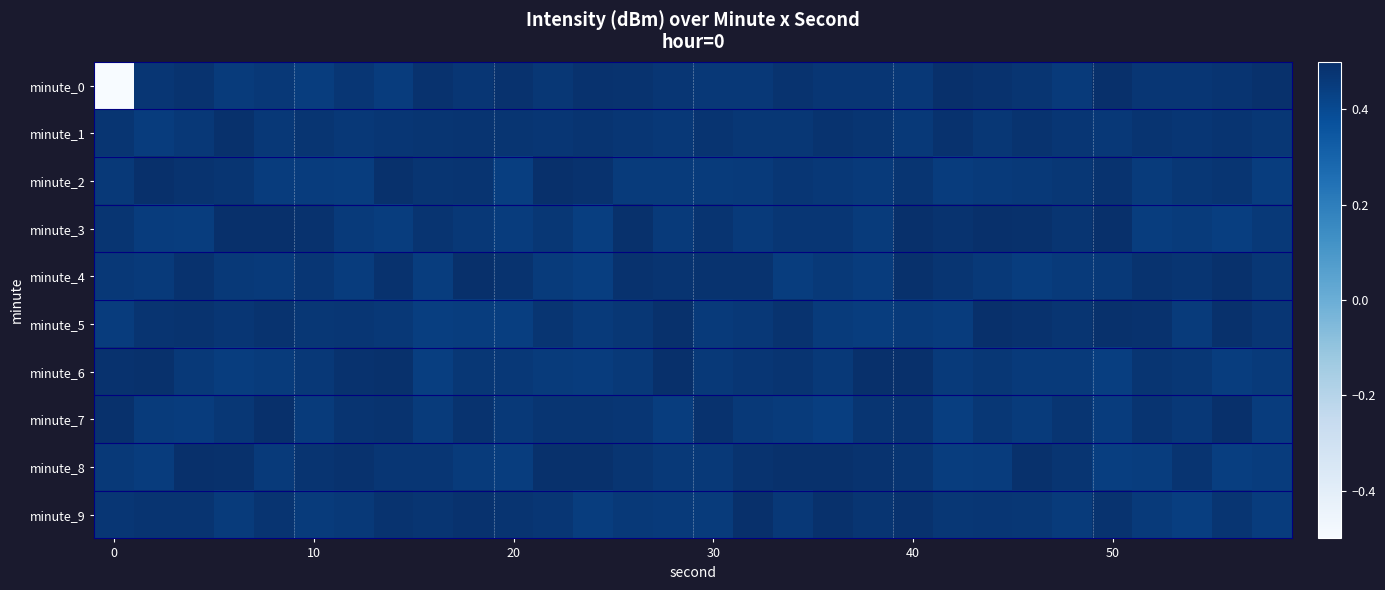

Rank the series by their maximum value, from lowest to highest.

minute_1, minute_8, minute_5, minute_0, minute_3, minute_2, minute_6, minute_9, minute_7, minute_4